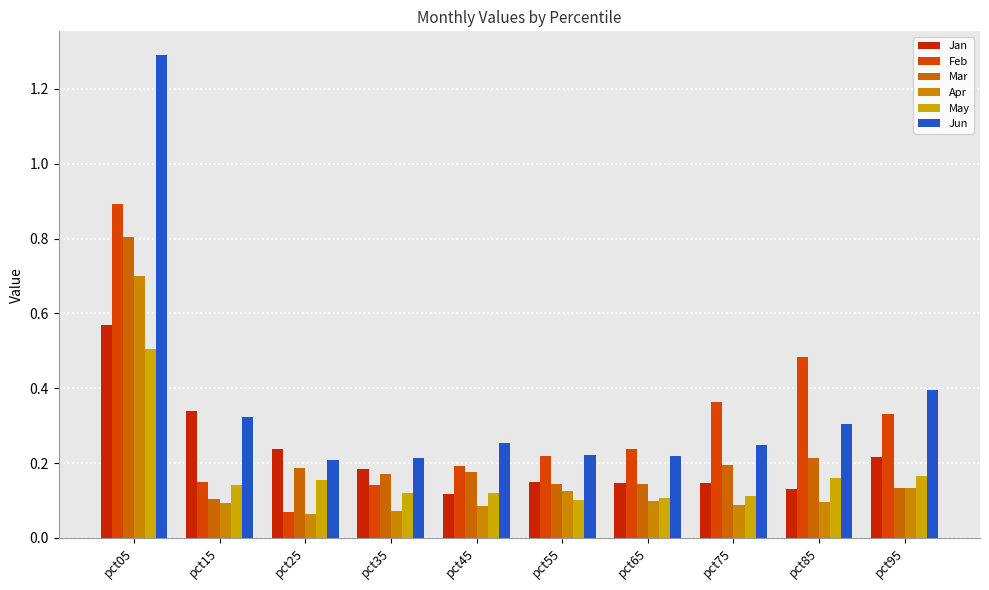

What is the sum of the May values at pct25 and pct05?

0.7